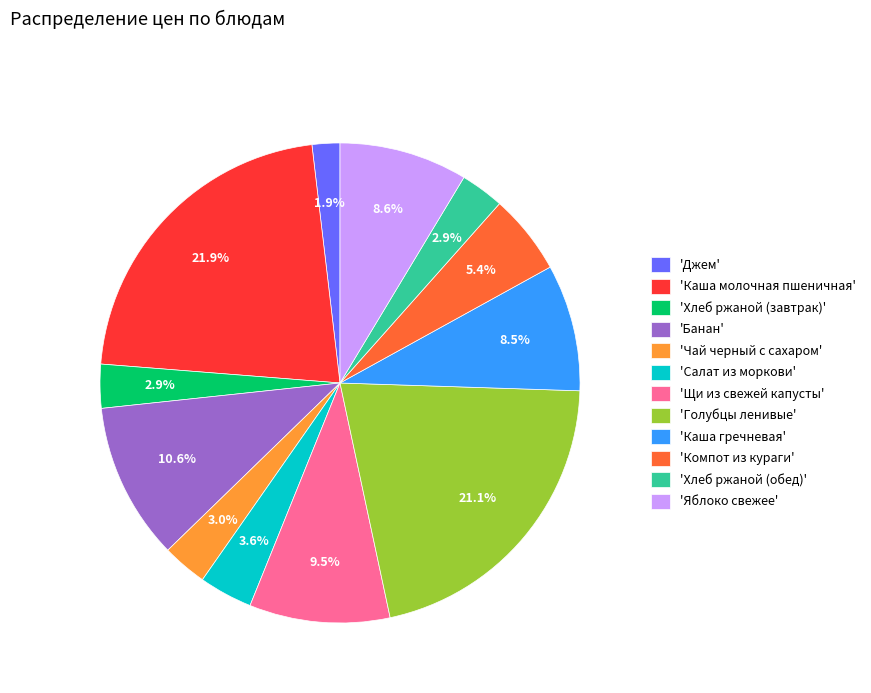

Which category has the smallest portion of the pie?

'Джем'